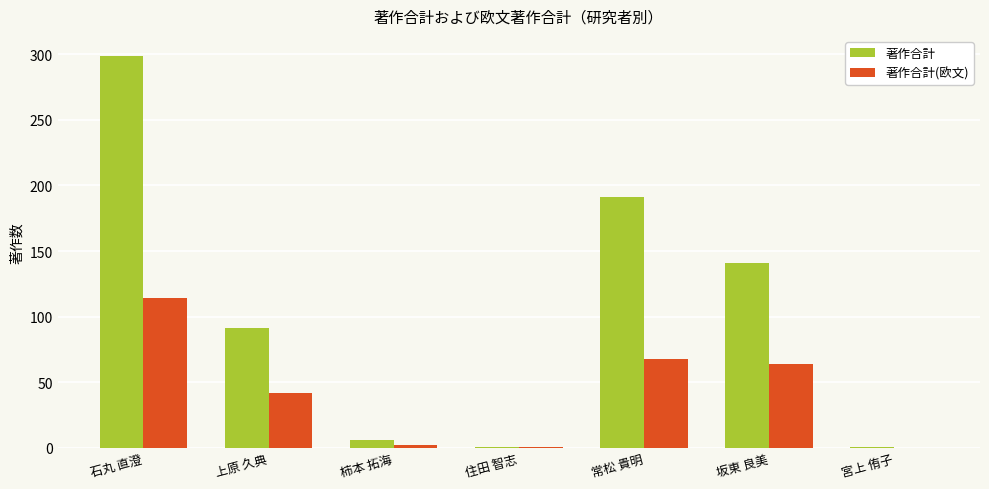

What is the approximate value of 著作合計(欧文) at 常松 貴明, to the nearest 10?

70